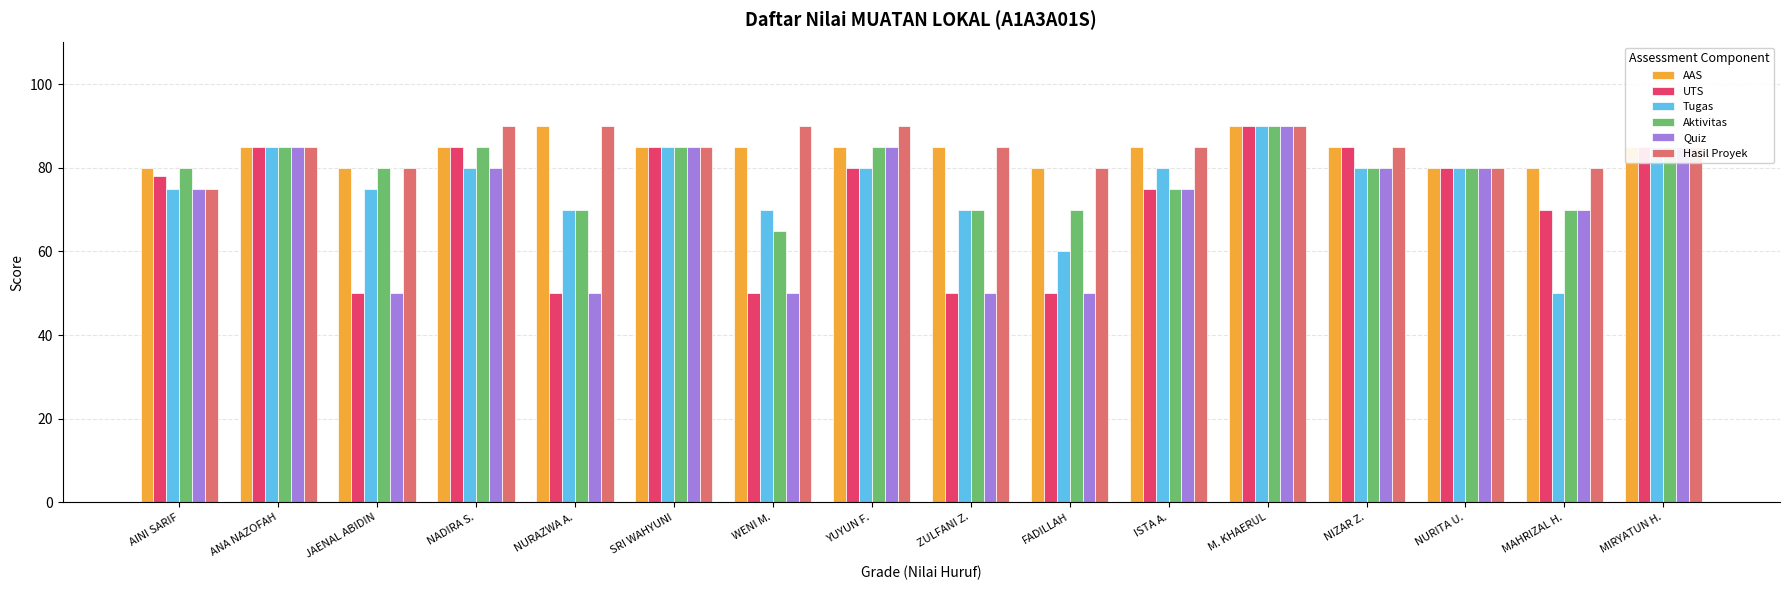

What is the total value across all series at WENI M.?

410